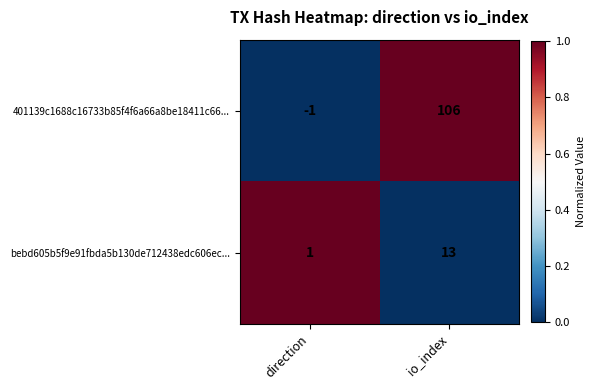

The value of bebd605b5f9e91fbda5b130de712438edc606ec... at io_index is 13. True or false?

True